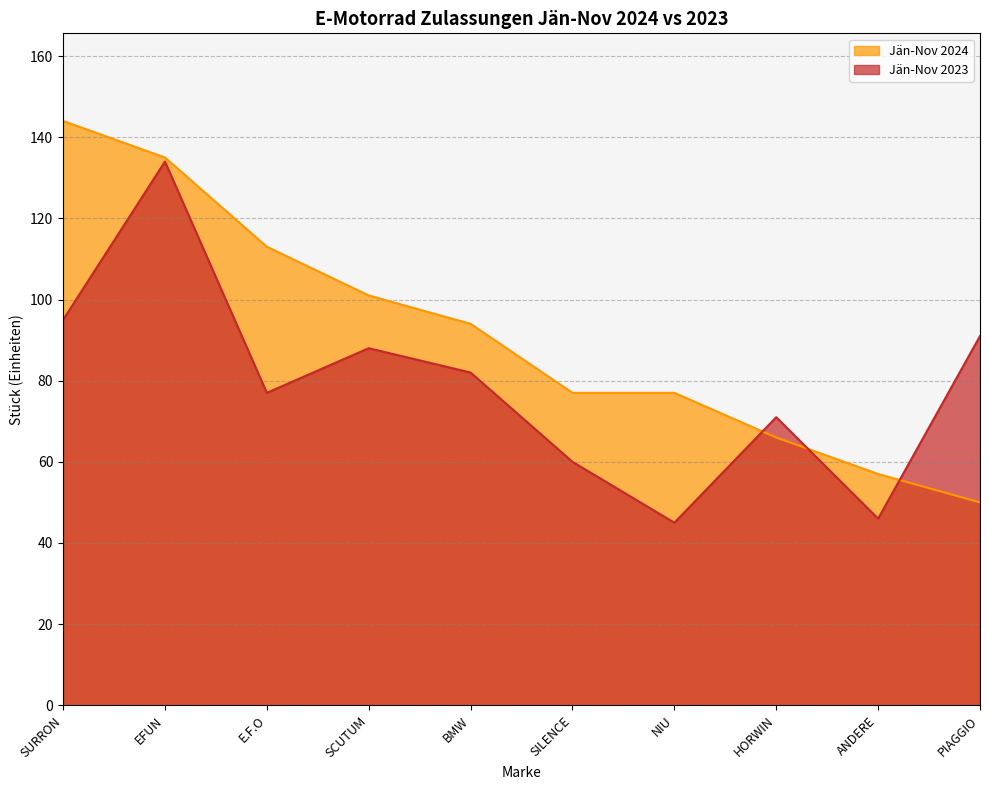

What is the maximum value shown in the chart?

144